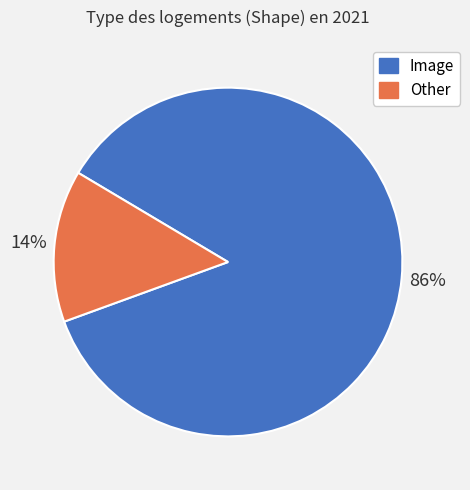

Is there a majority slice in this chart?

Yes